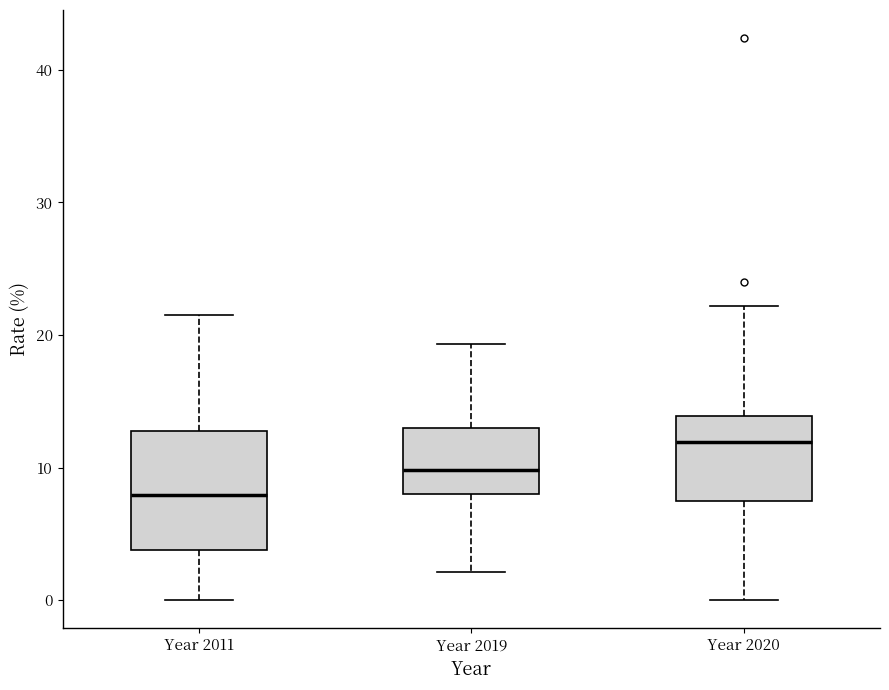

Where does the lower whisker of the box for Year 2019 end on the y-axis? The values are not printed on the chart, so give them approximately, as read against the axis.

2